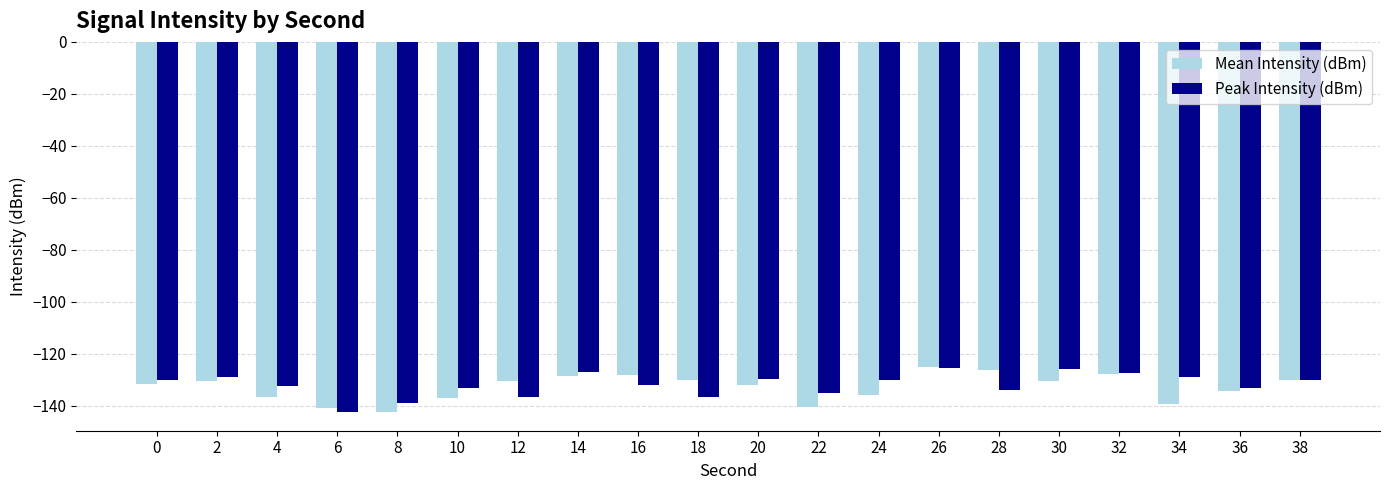

What is the greatest value displayed?

-124.9